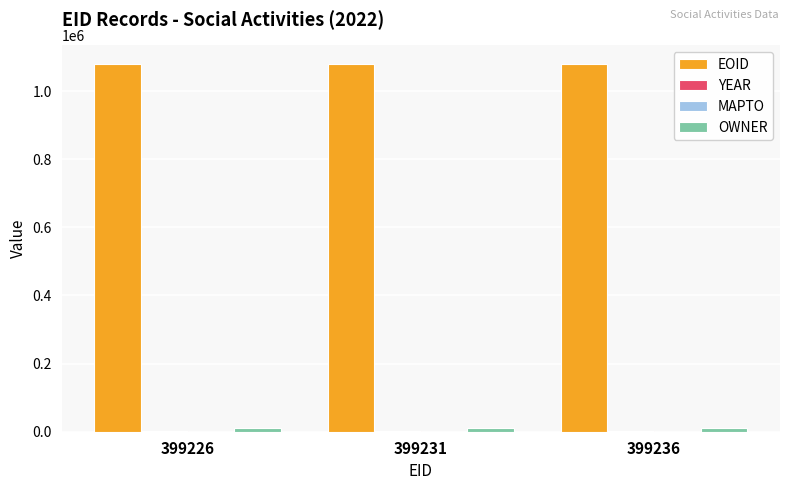

Is it true that EOID equals 1080559 at 399236?

True